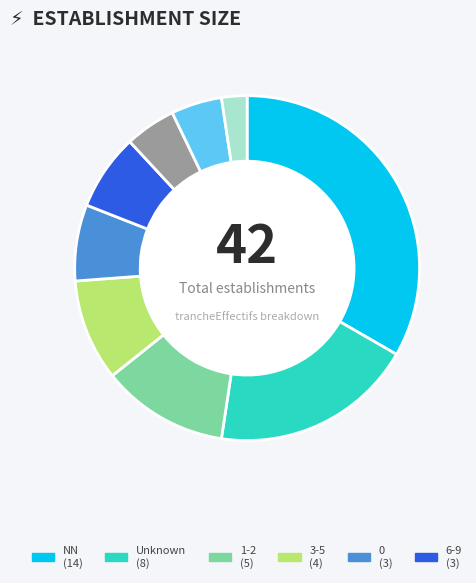

Is there any slice that represents more than half of the pie?

No